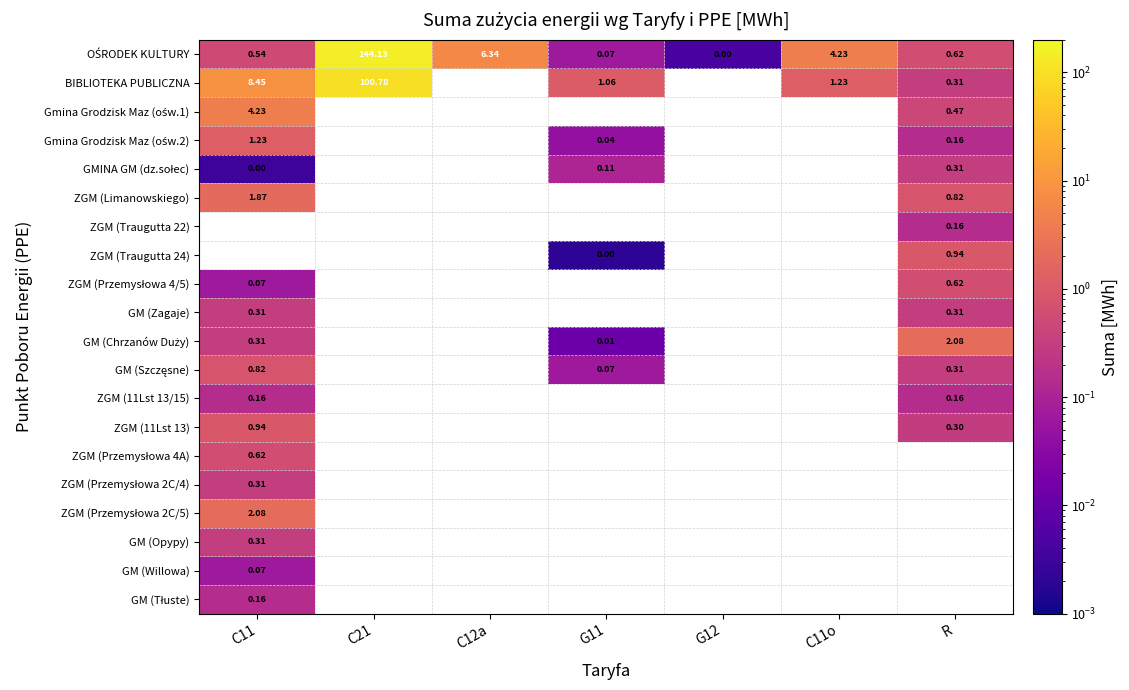

Is the value of ZGM (Przemysłowa 4A) at R greater than the value of ZGM (11Lst 13/15) at C21?

No